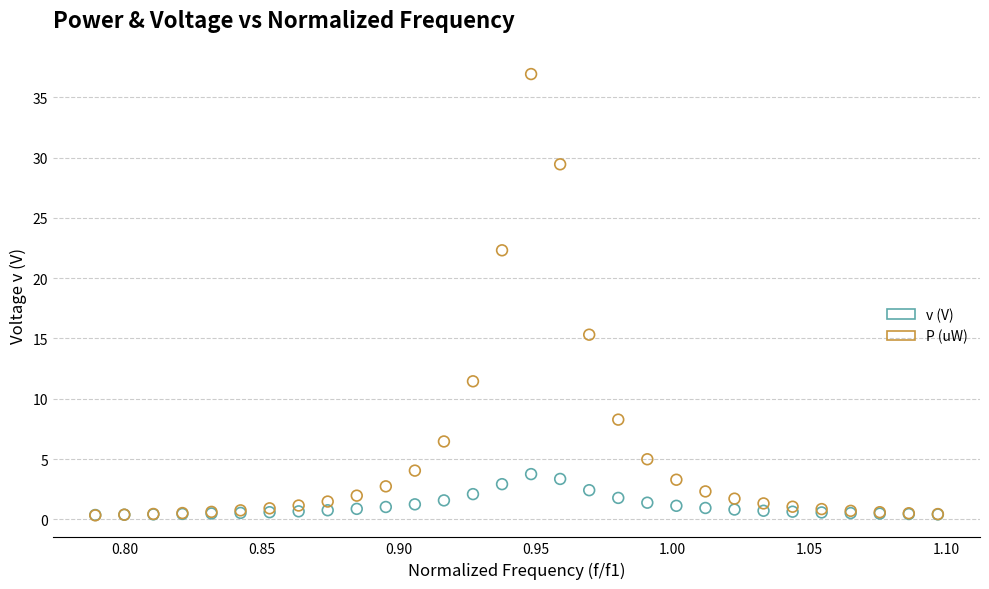

In the P (uW) series, what Y value is closest to 18?

15.3